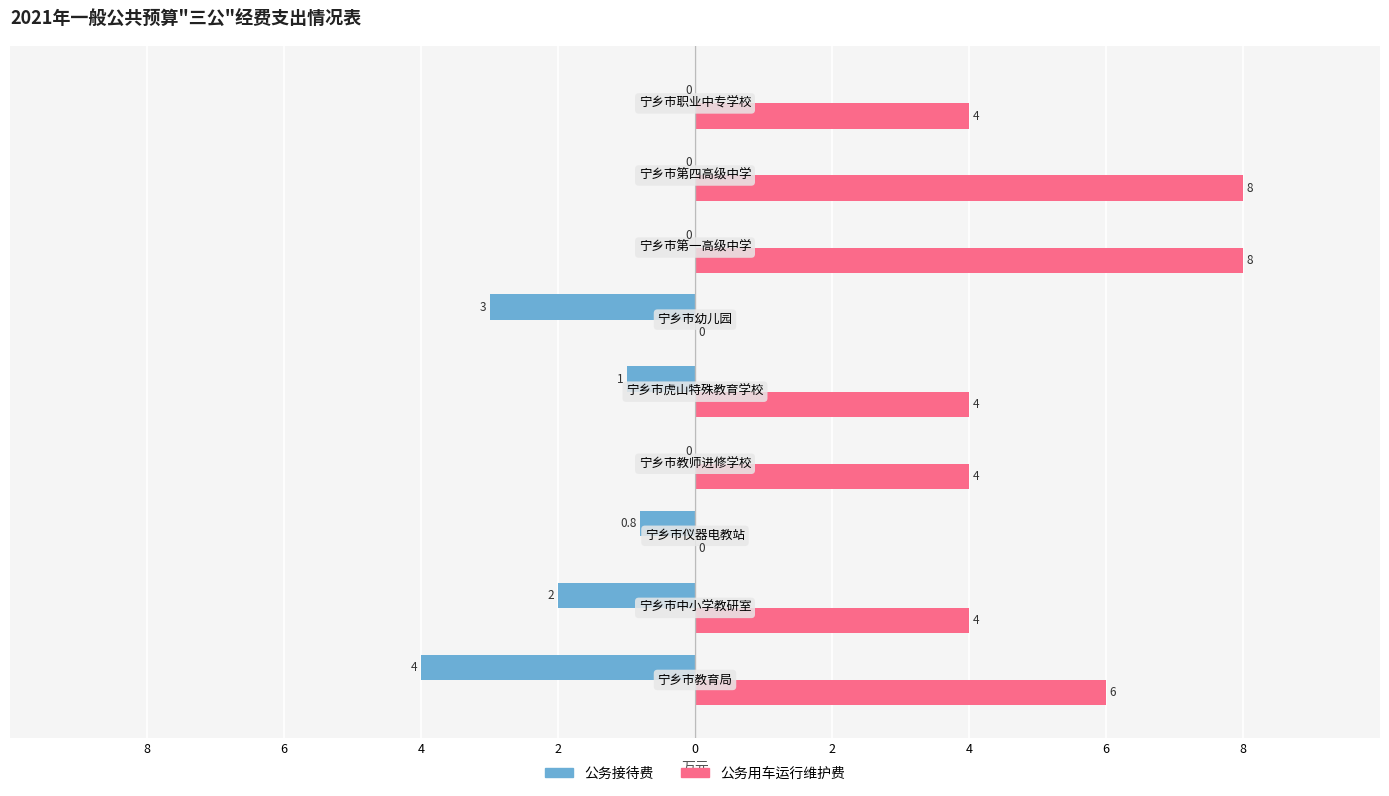

What are all the series names shown in the legend?

公务接待费, 公务用车运行维护费